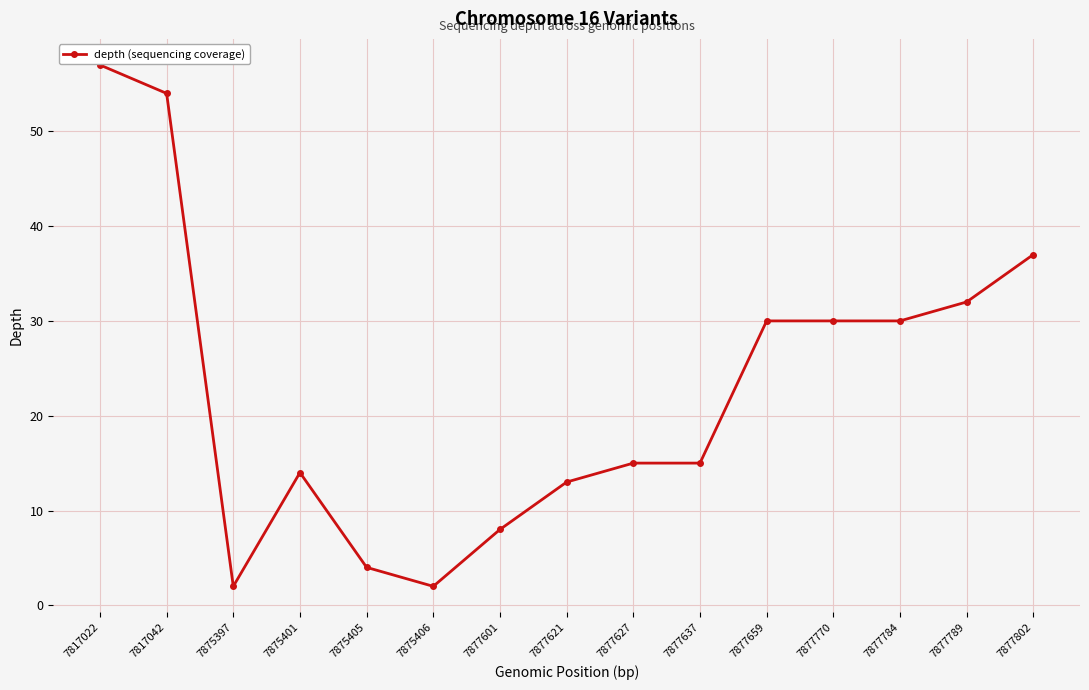

Which has a higher value, 7877601 or 7877789?

7877789